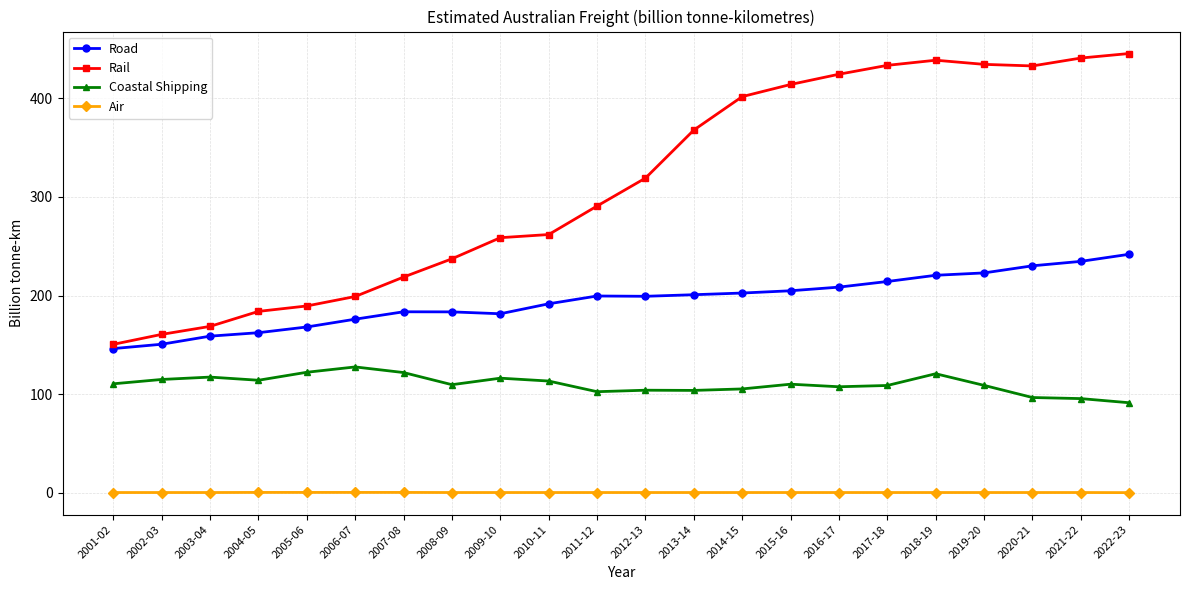

What position from the right is 2003-04?

20